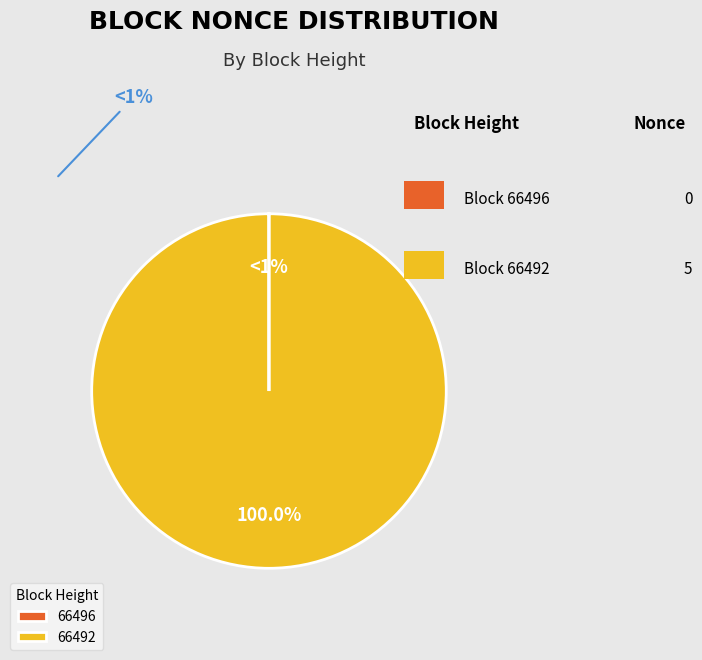

The 66492 slice represents 100% of the pie. True or false?

True